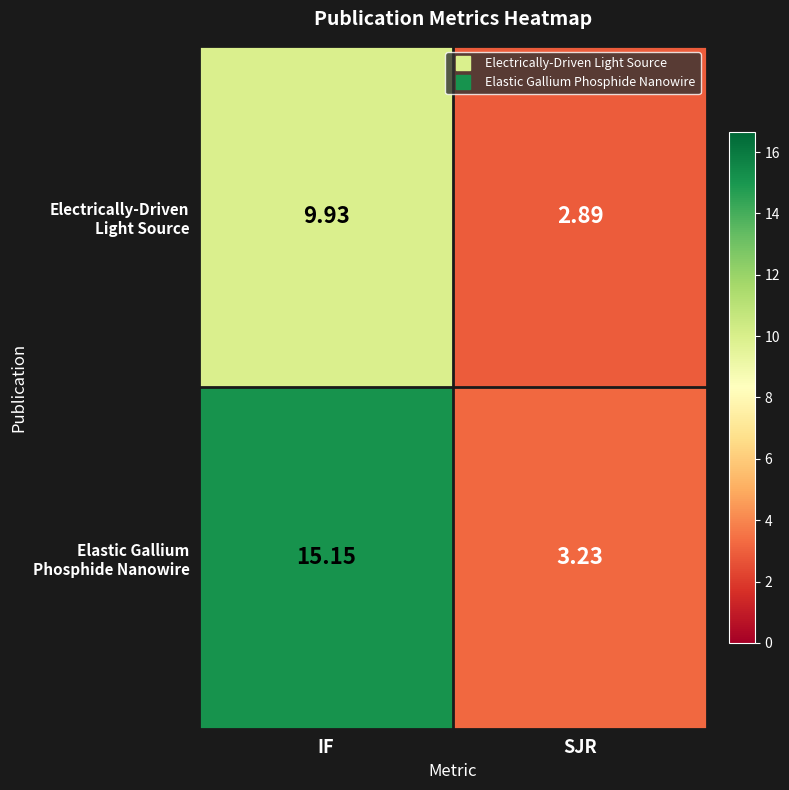

Which label corresponds to the smallest value in the chart?

SJR